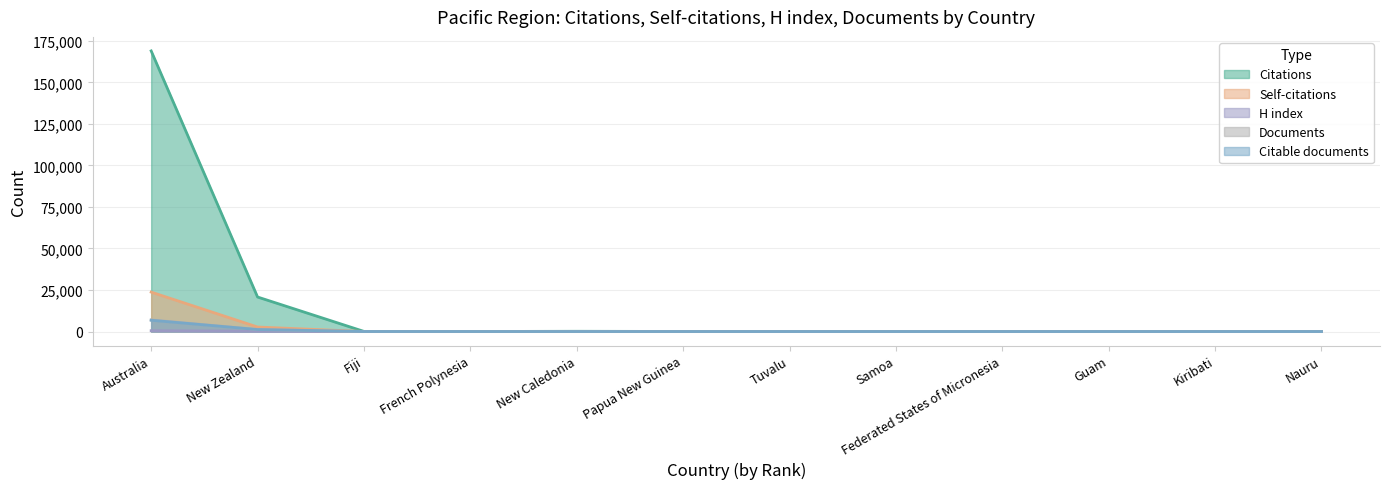

What is the sum of the Citable documents values at Australia and New Zealand?

7980